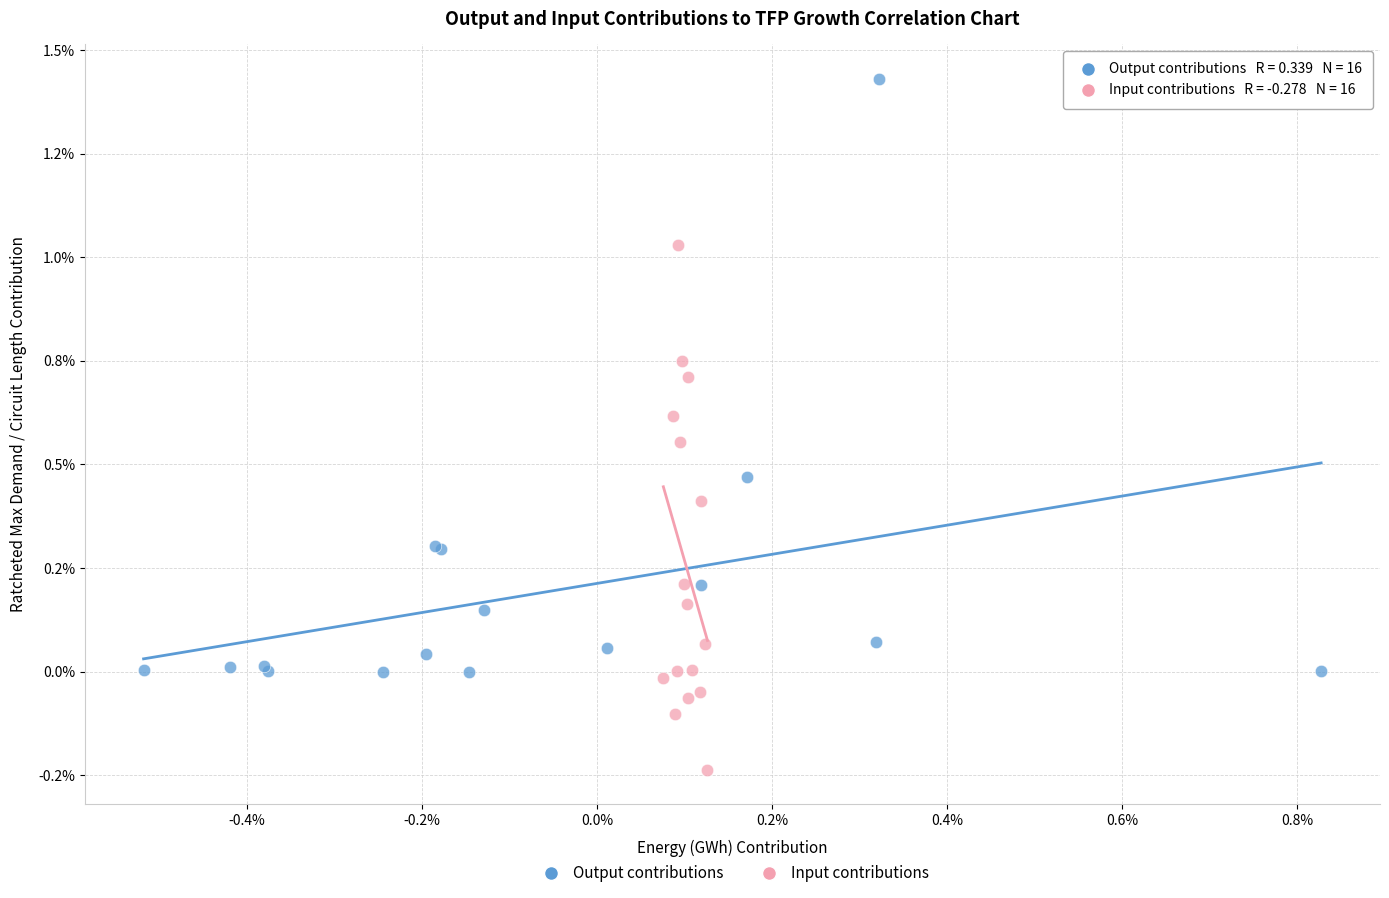

What are all the series names shown in the legend?

Output contributions, Input contributions